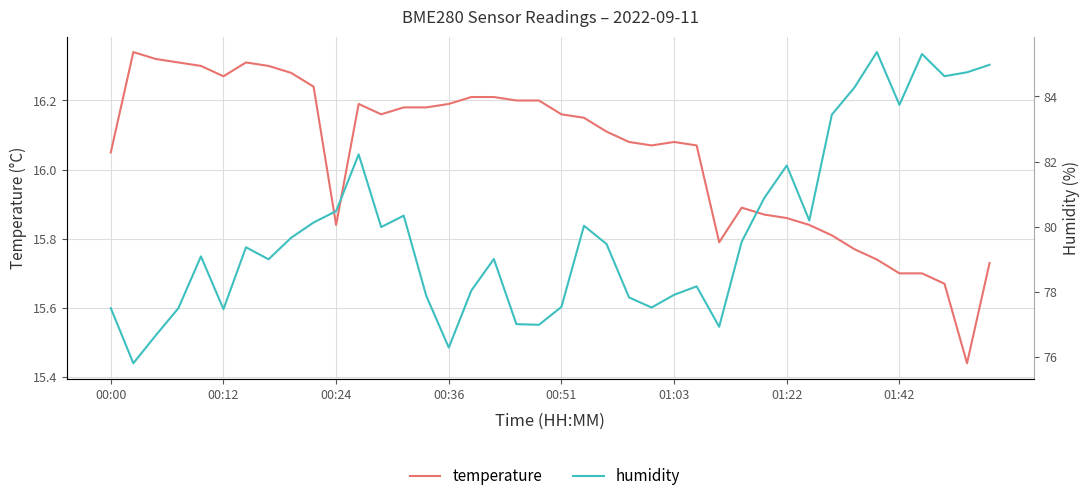

Which series has the widest spread of values?

humidity